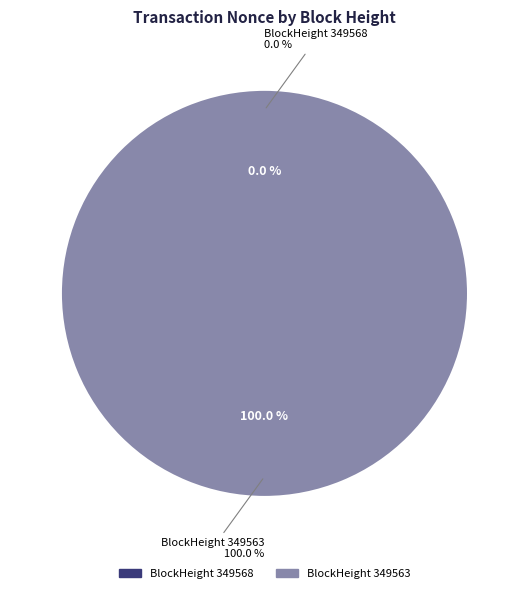

What percentage is the 349563 slice, to the nearest percent?

100%